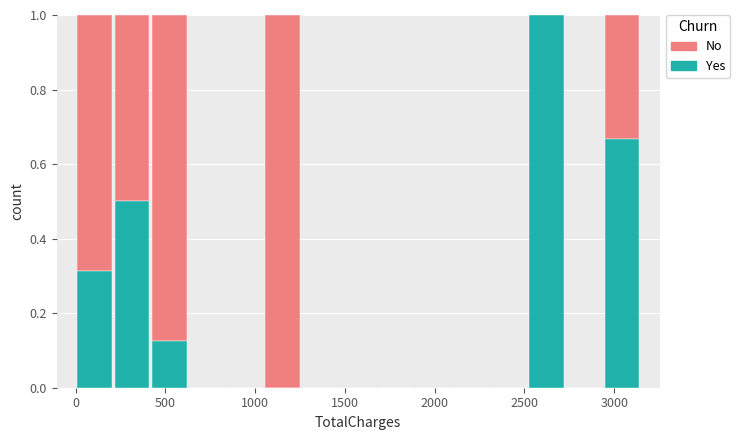

What is the total height of the stacked bar covering 0 to 200 on the x-axis? Neither the bar edges nor the heights are printed on the chart, so give them approximately, as read against the axes.

1